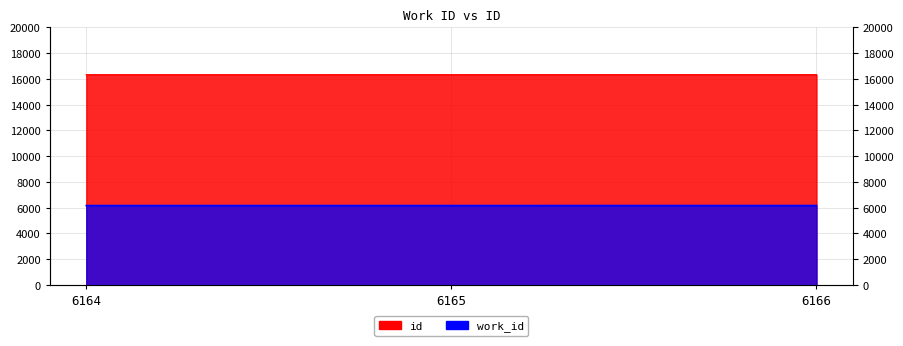

The work_id series shows 3419 at 6166. True or false?

False